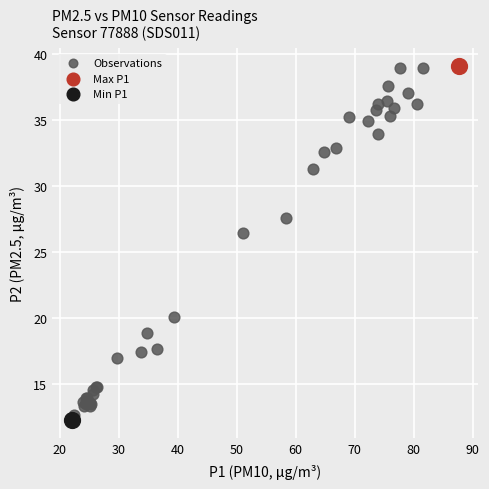

What are all the series names shown in the legend?

Observations, Max P1, Min P1